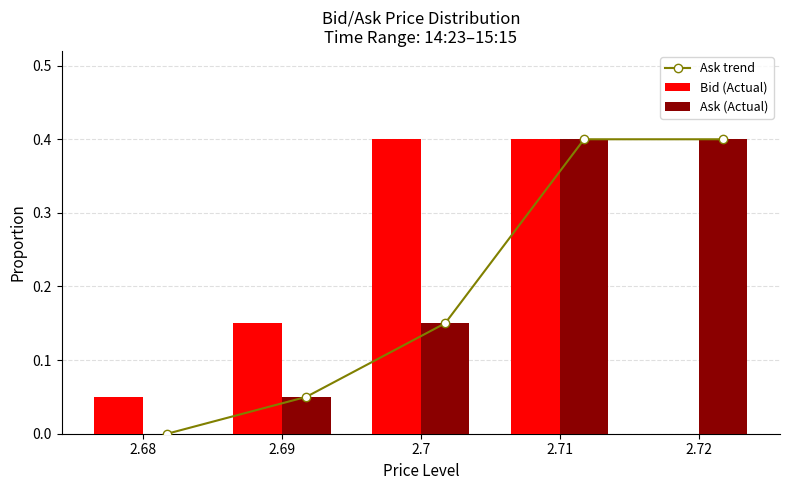

Count the number of data series in this chart.

3